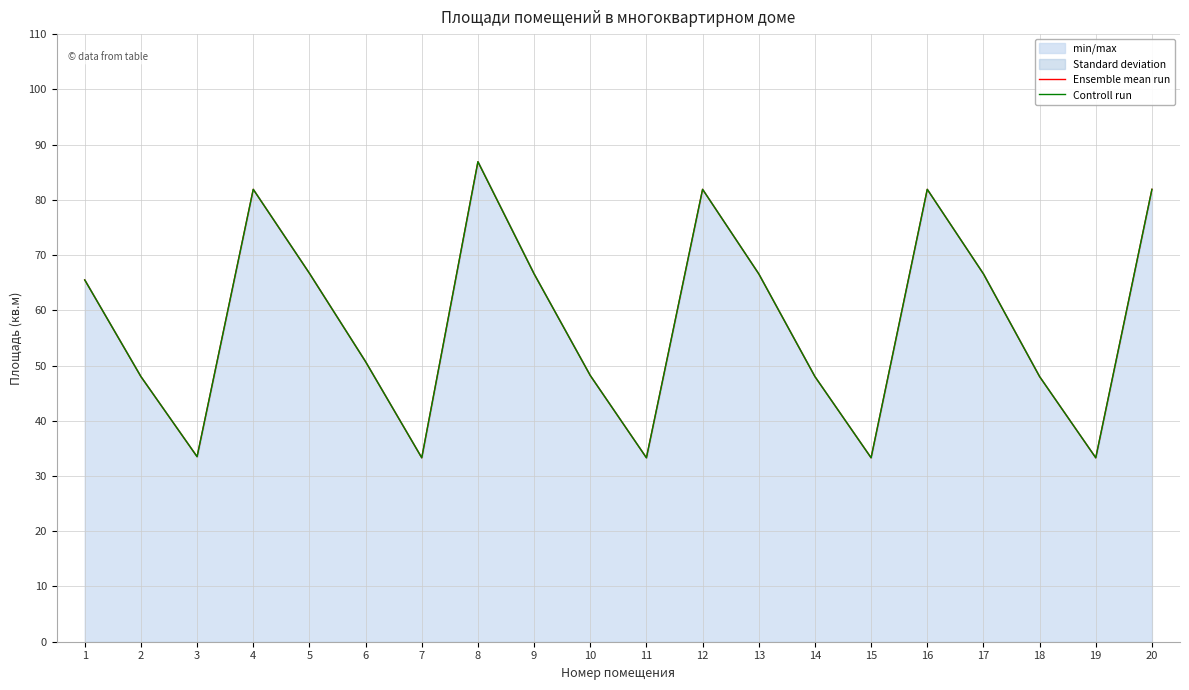

What is the sum of all Ensemble mean run values?

1156.1